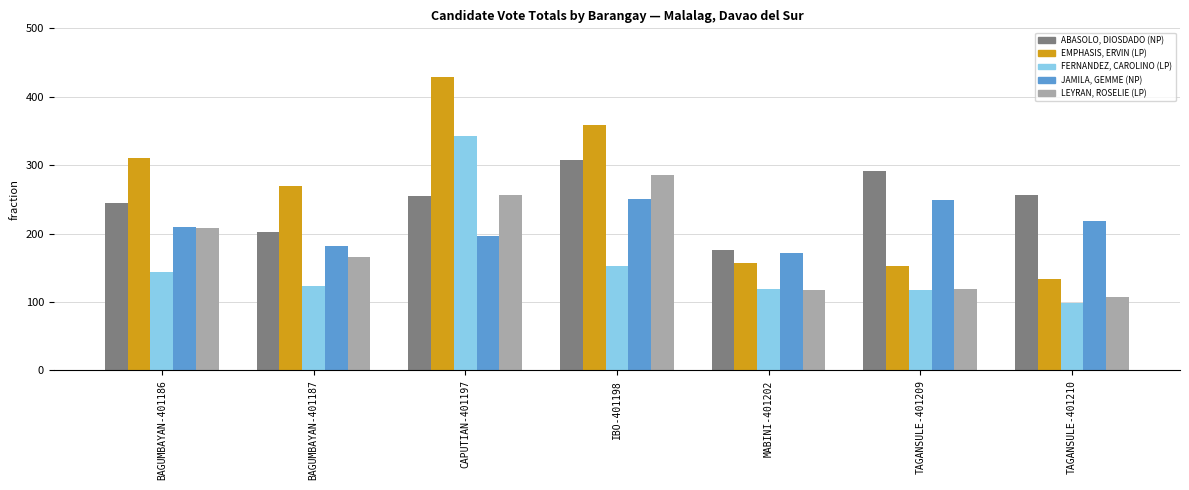

What is the approximate value of FERNANDEZ, CAROLINO (LP) at BAGUMBAYAN-401186?

144